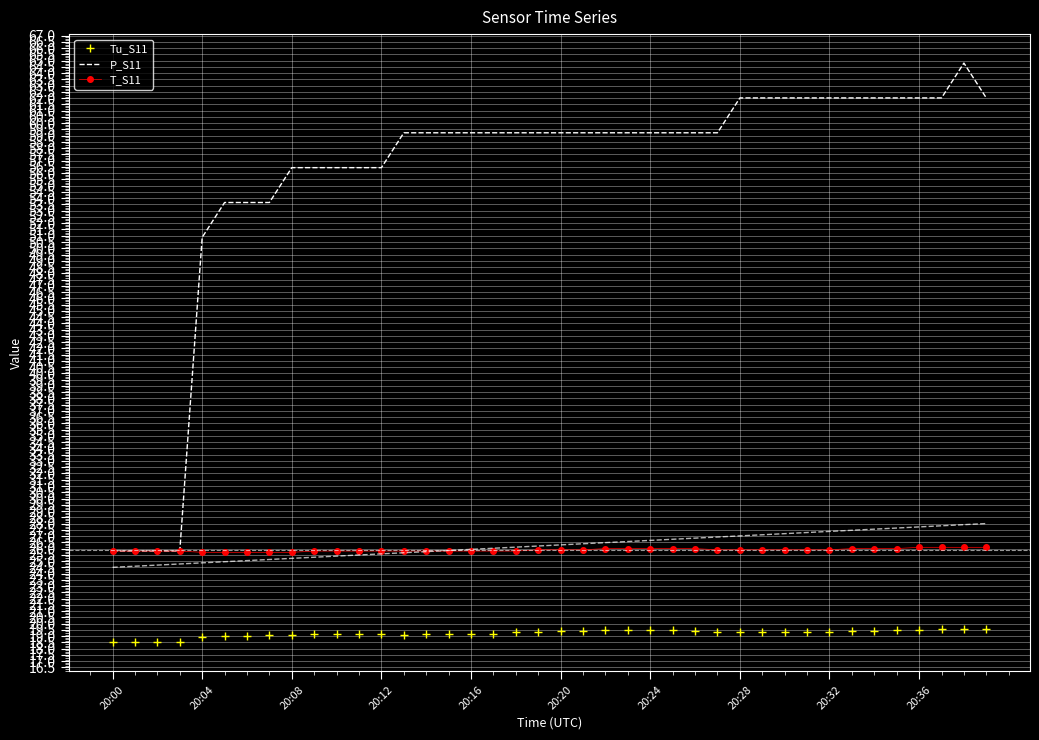

What is the smallest value displayed?

18.5